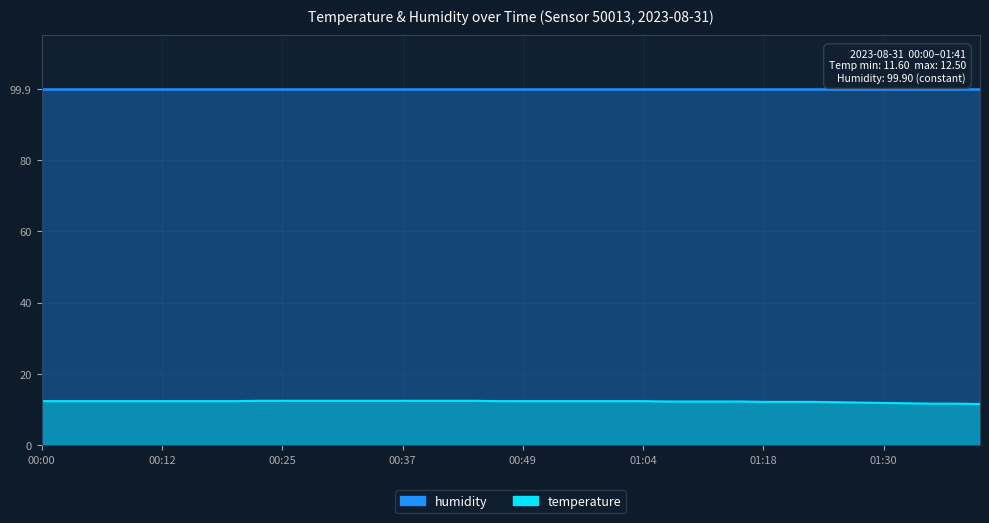

What is the sum of all values?

492.0